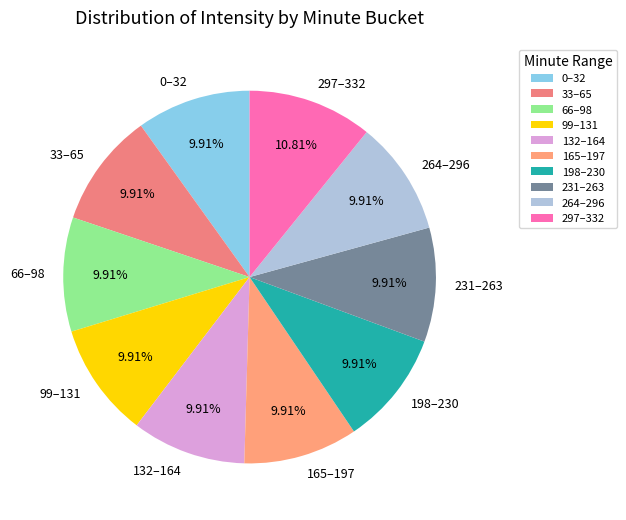

Is there a majority slice in this chart?

No